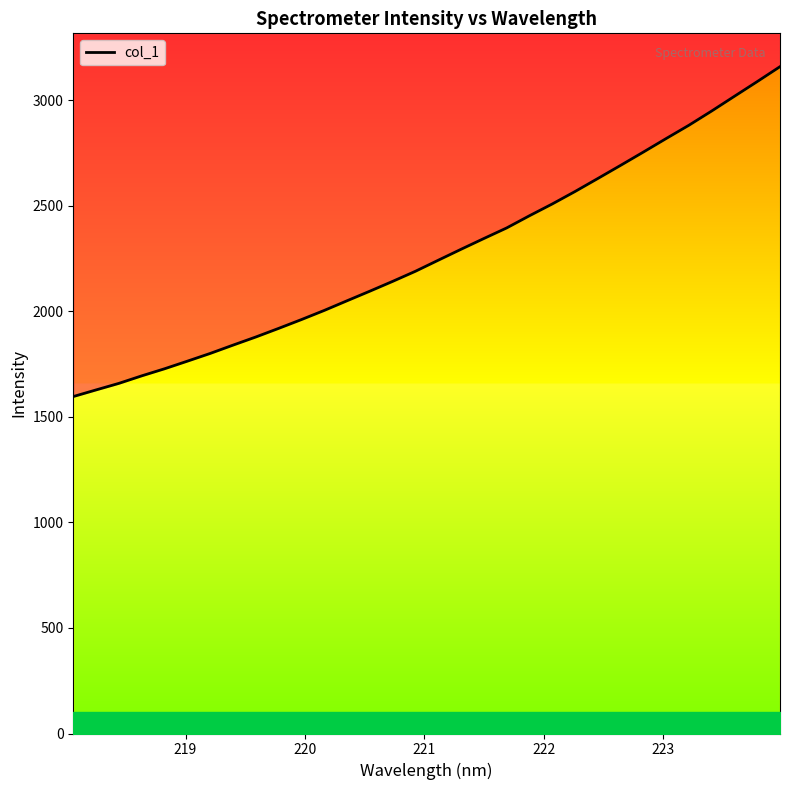

What is the sum of all values?

72756.4